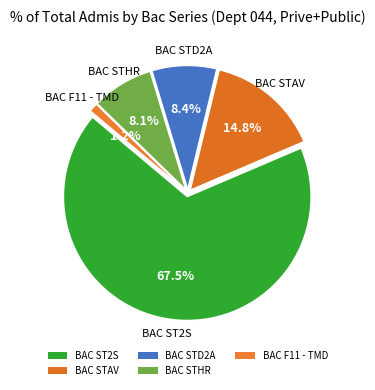

Approximately how many times larger is the value at BAC STHR compared to BAC ST2S?

0.1